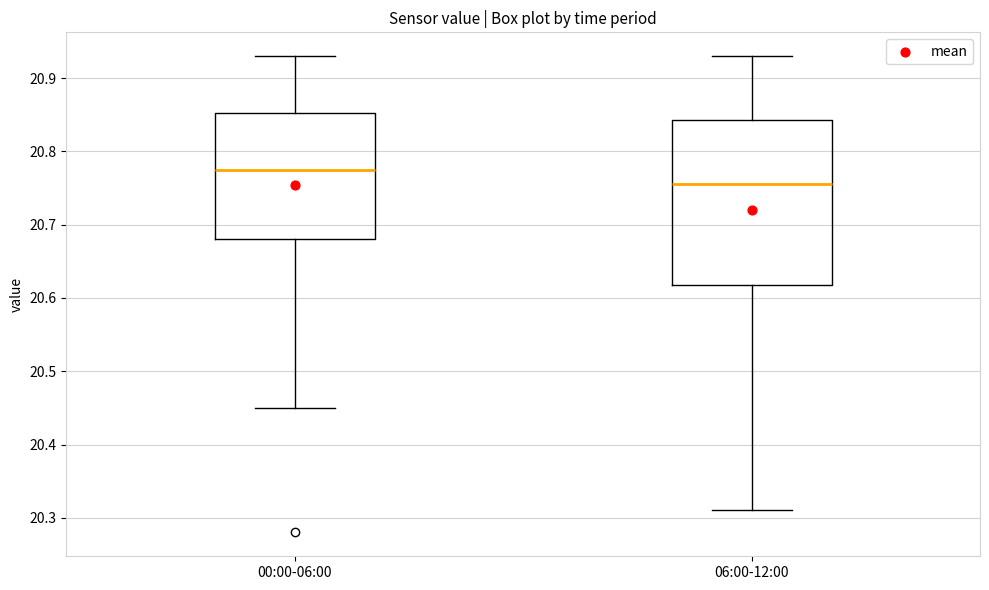

Comparing the boxes themselves (not the whiskers), which one is the tallest?

06:00-12:00